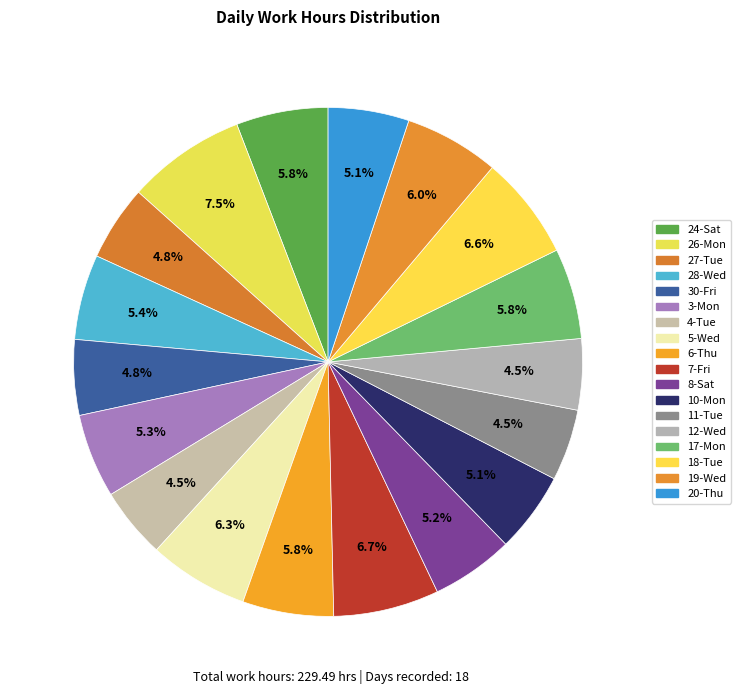

What is the change in value from 8-Sat to 18-Tue?

+3.1